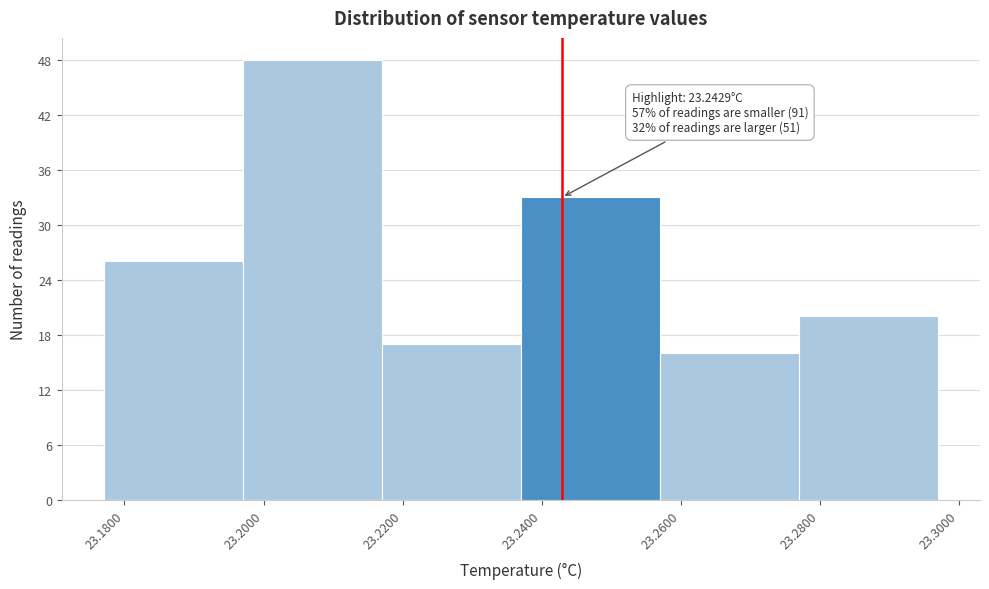

Which range on the x-axis has the tallest bar?

23.197 to 23.217